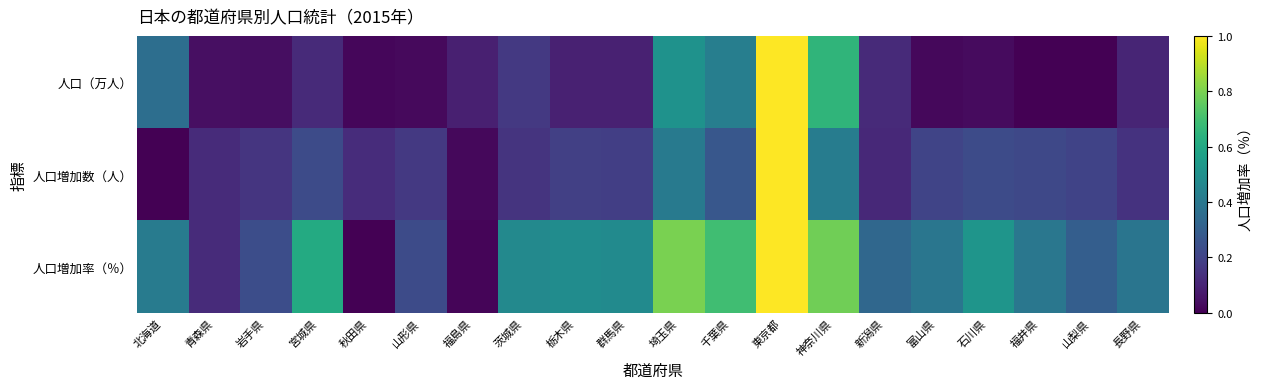

Which series has the largest range (max minus min)?

人口（万人）